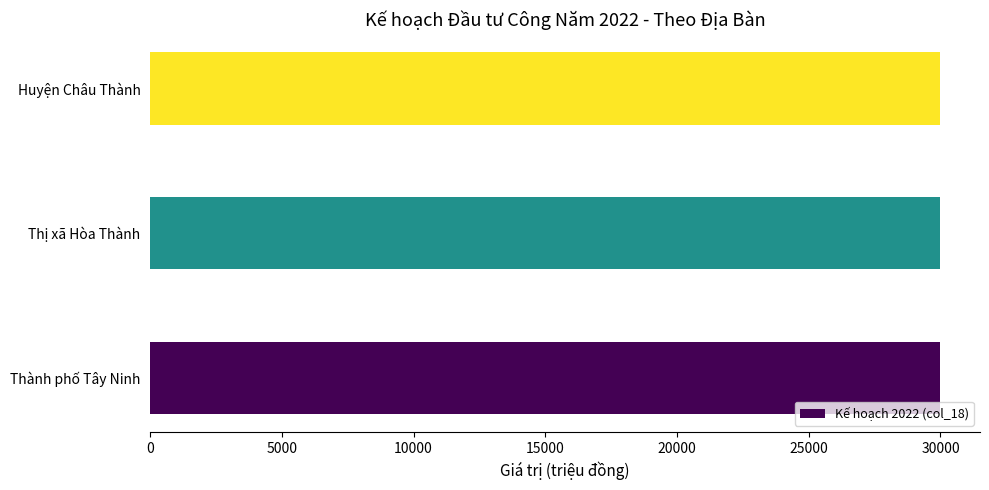

Approximately how many times larger is the value at Huyện Châu Thành compared to Thị xã Hòa Thành?

1.0